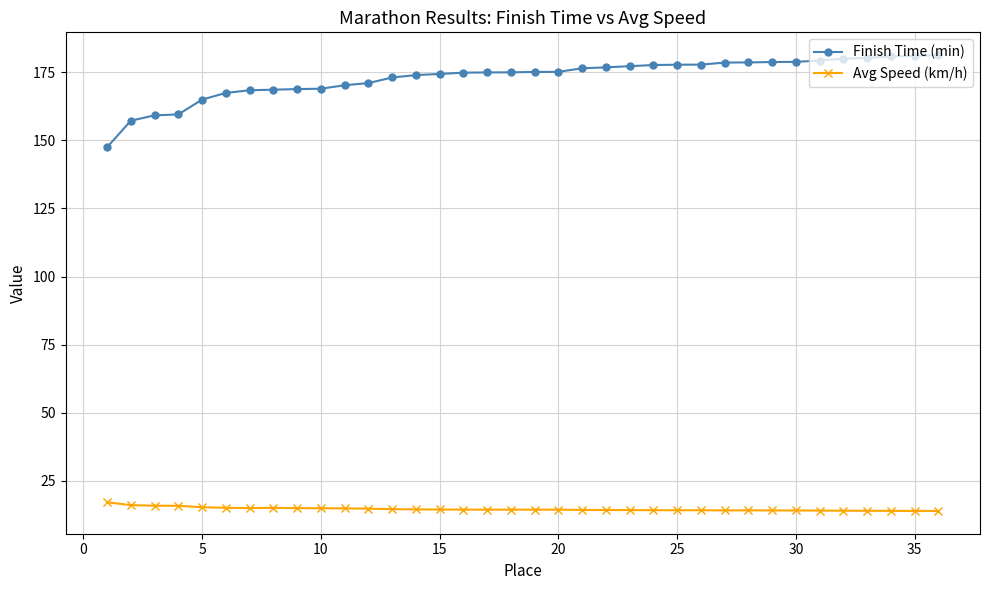

At how many categories does at least one series exceed 91?

36